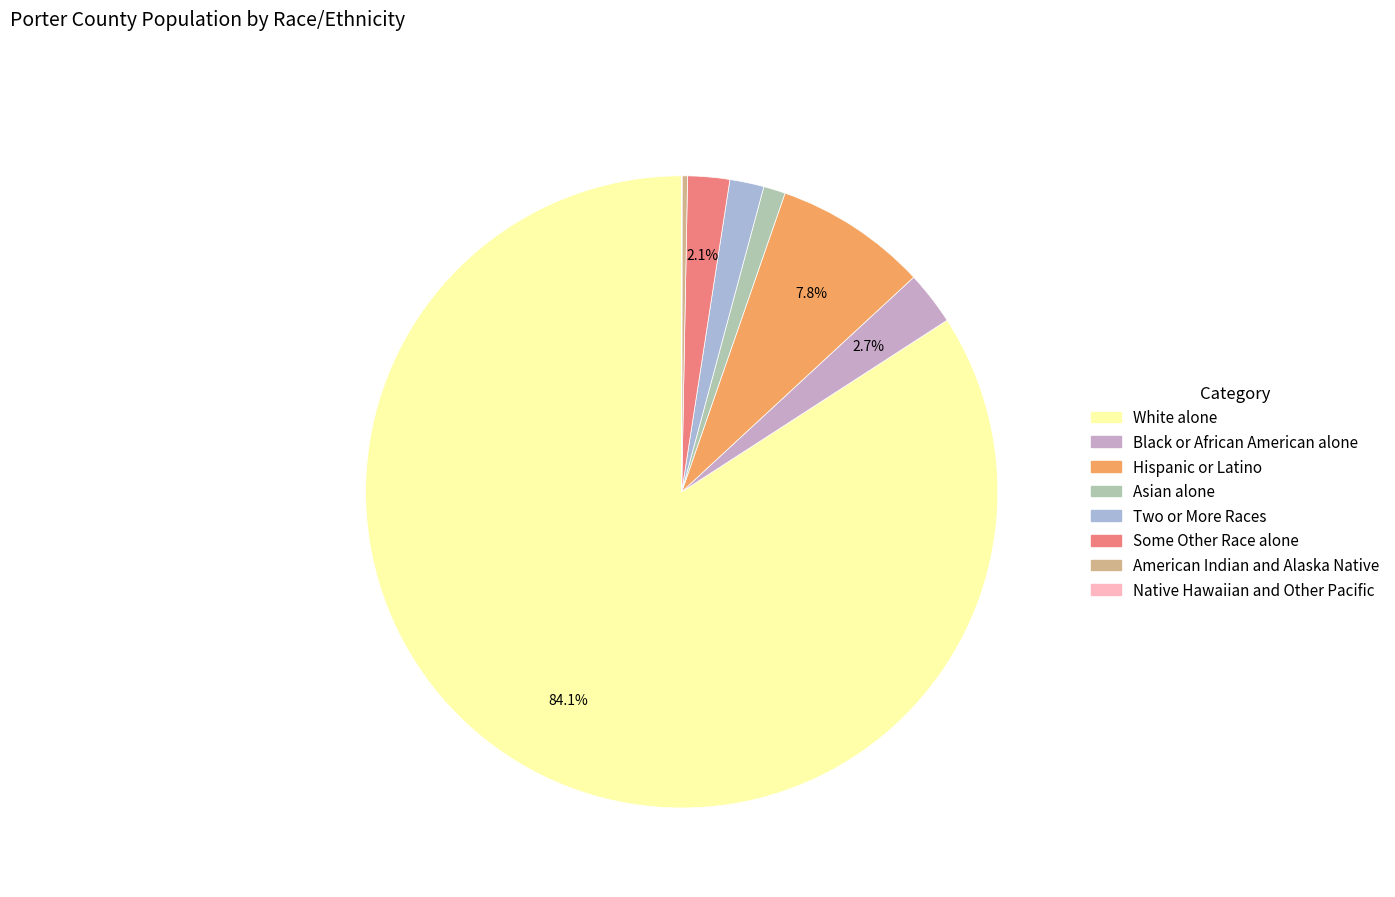

Rank the categories by value from highest to lowest.

White alone, Hispanic or Latino, Black or African American alone, Some Other Race alone, Two or More Races, Asian alone, American Indian and Alaska Native, Native Hawaiian and Other Pacific